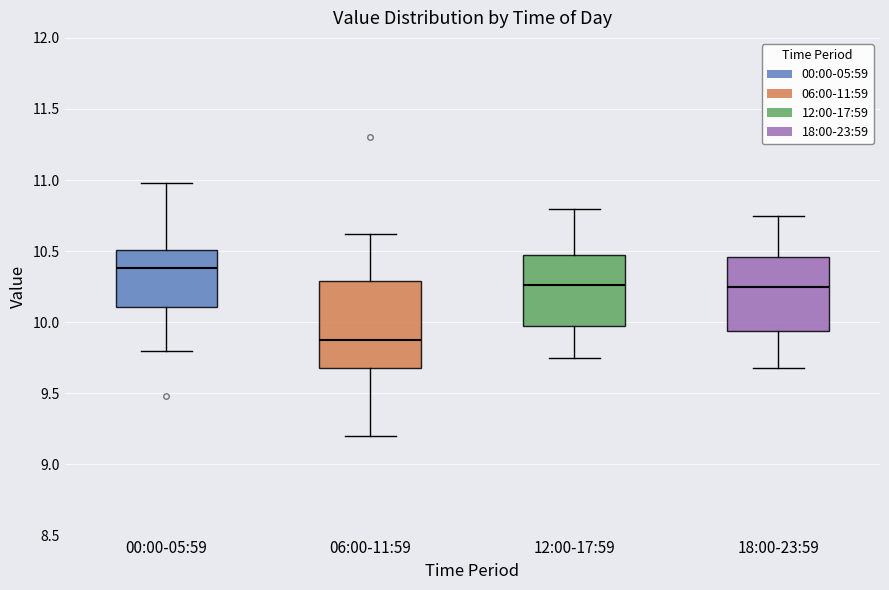

Where does the median line of the box for 00:00-05:59 sit on the y-axis? The values are not printed on the chart, so give them approximately, as read against the axis.

10.40